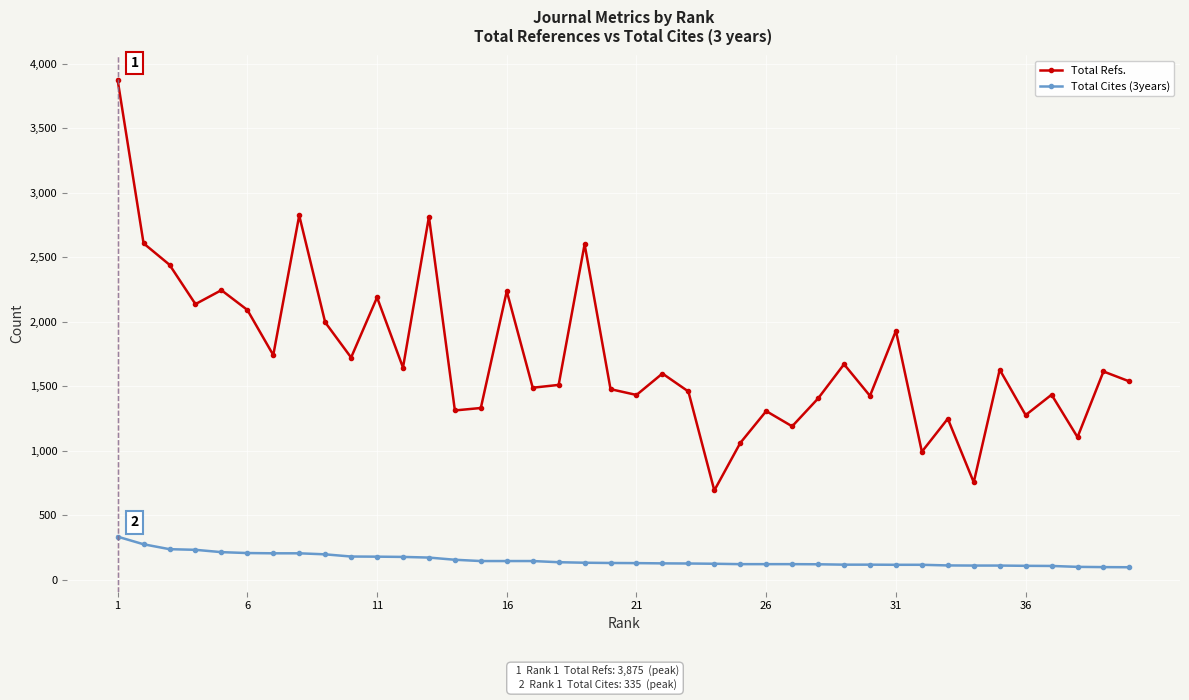

True or false: Total Refs. and Total Cites (3years) cross at least once.

False